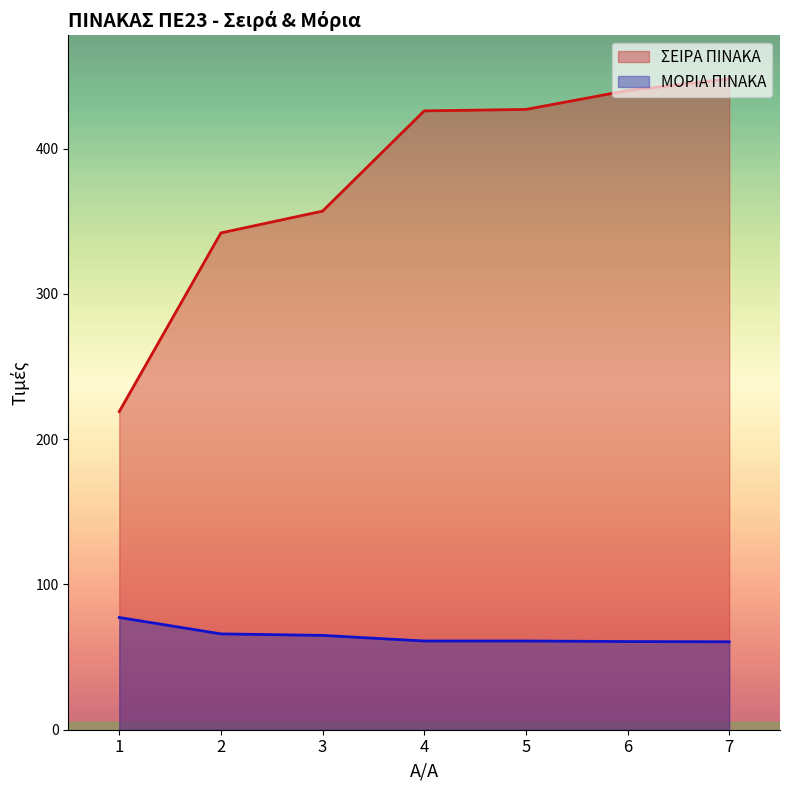

What is the difference between the ΜΟΡΙΑ ΠΙΝΑΚΑ values at 5 and 7?

0.5